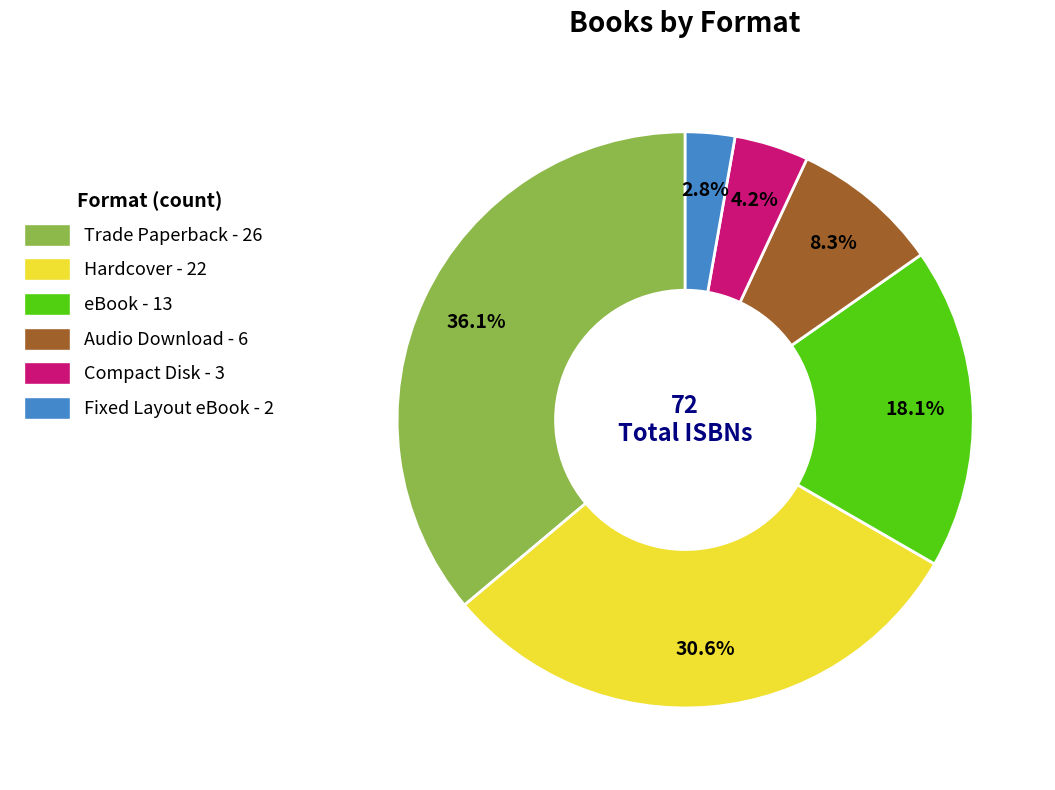

What is the smallest slice in the pie chart?

Fixed Layout eBook